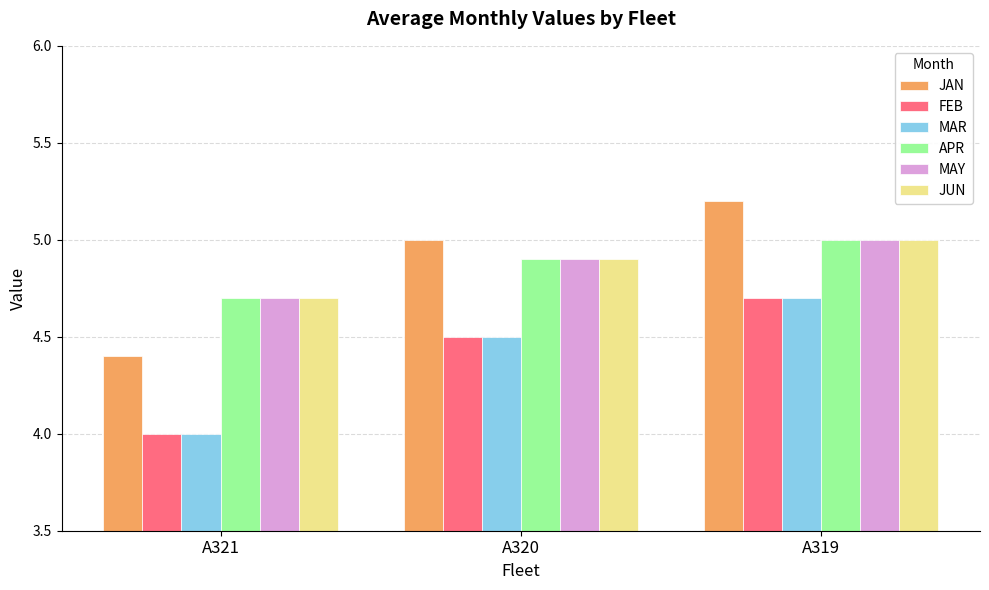

At which category does the chart reach its peak across all series?

A319